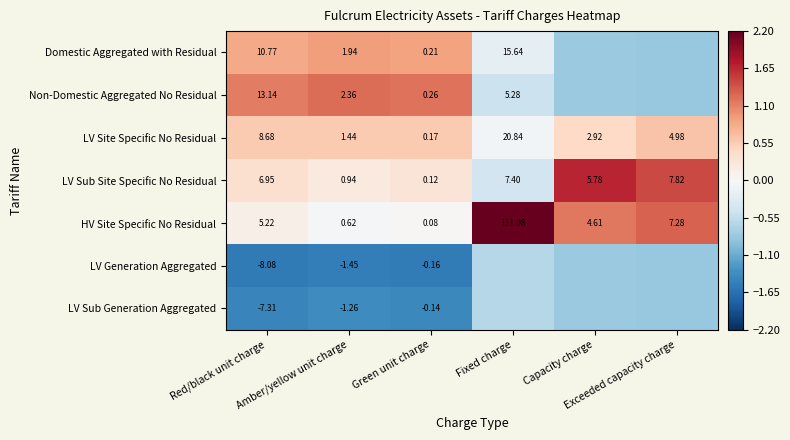

The LV Generation Aggregated series shows -0.3 at Capacity charge. True or false?

False